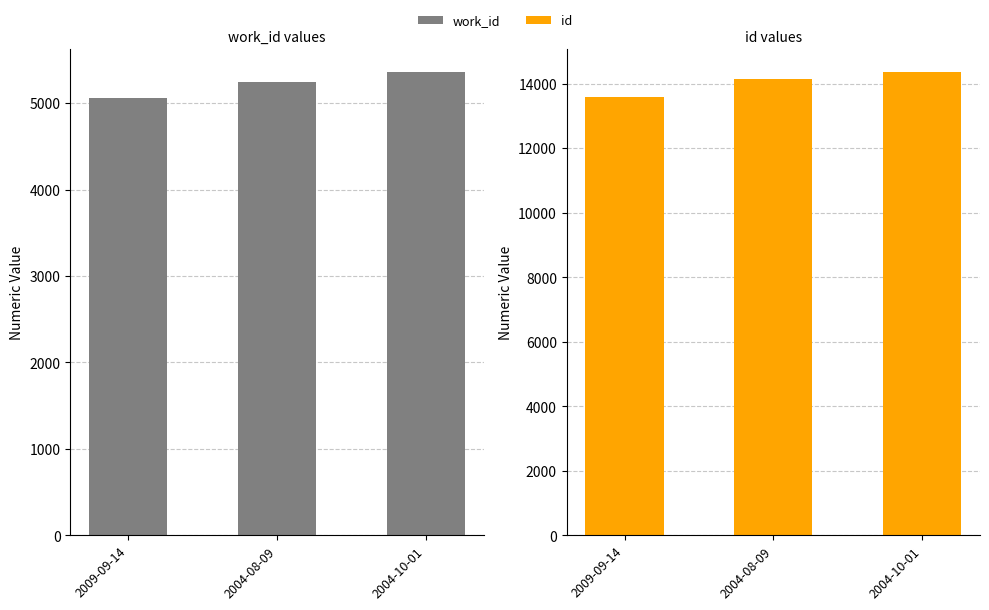

Read the work_id value at 2004-08-09, to the nearest 10.

5250